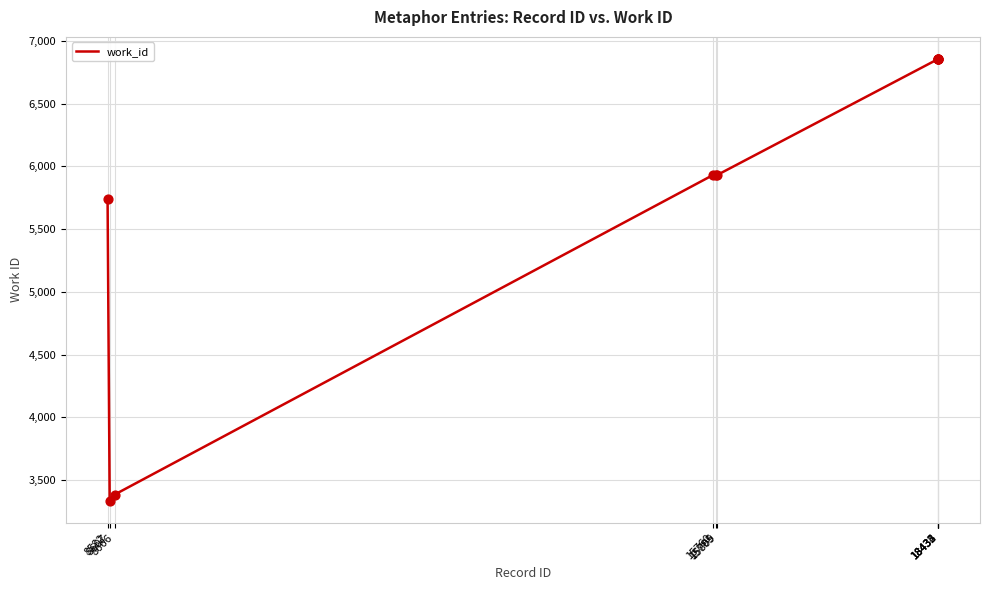

What is the change in value from 8666 to 18432?

+3470